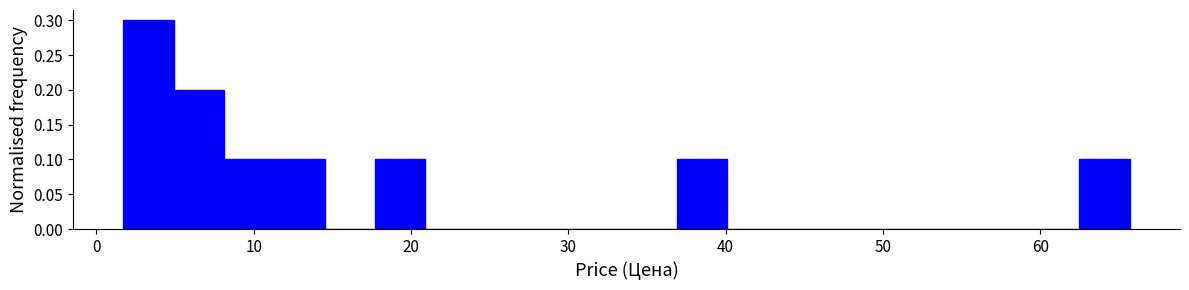

Around what value on the x-axis is the tallest bar? Give the approximate position of its centre, as read against the axis.

3